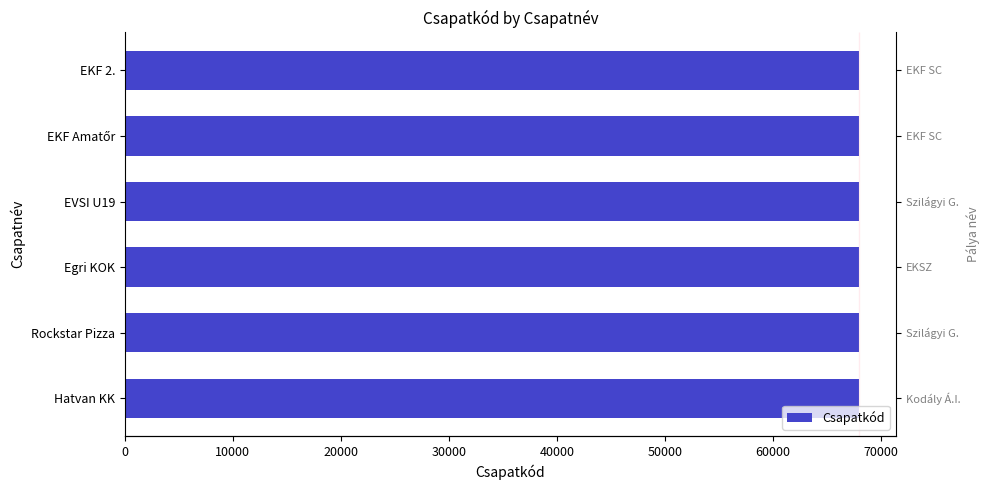

What is the value of the 2nd bar from the left?

68002